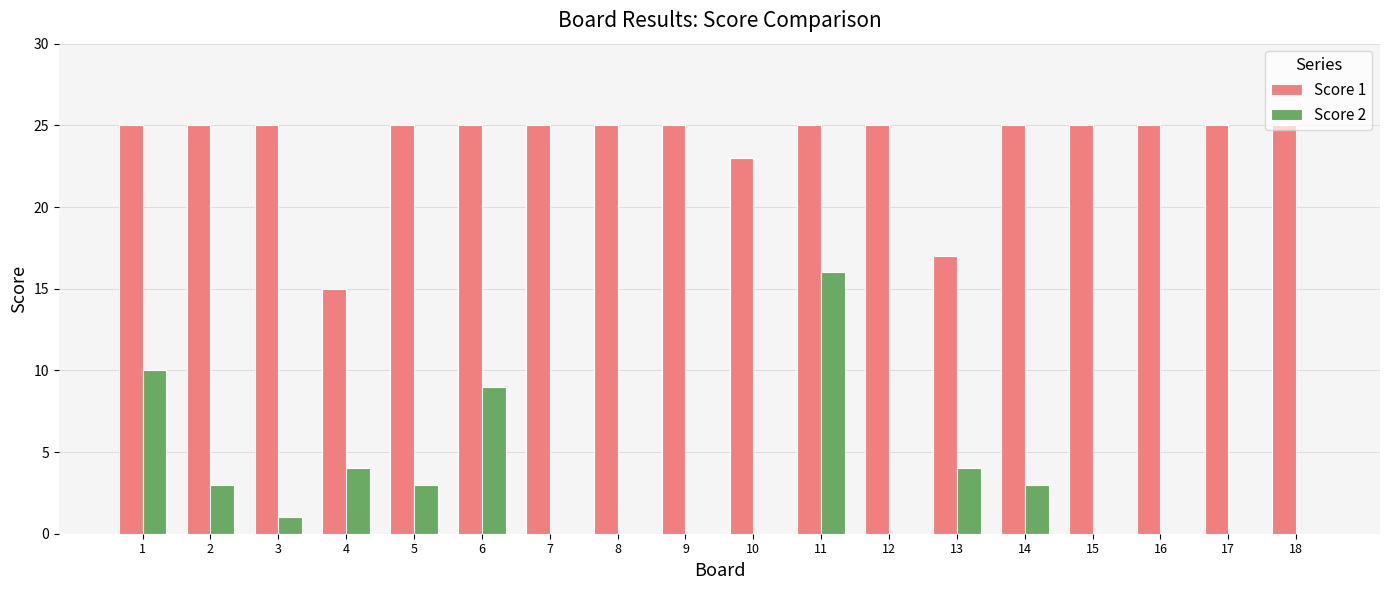

Reading left to right, what are all the values shown in this chart?

Score 1: 25	25	25	15	25	25	25	25	25	23	25	25	17	25	25	25	25	25
Score 2: 10	3	1	4	3	9	0	0	0	0	16	0	4	3	0	0	0	0